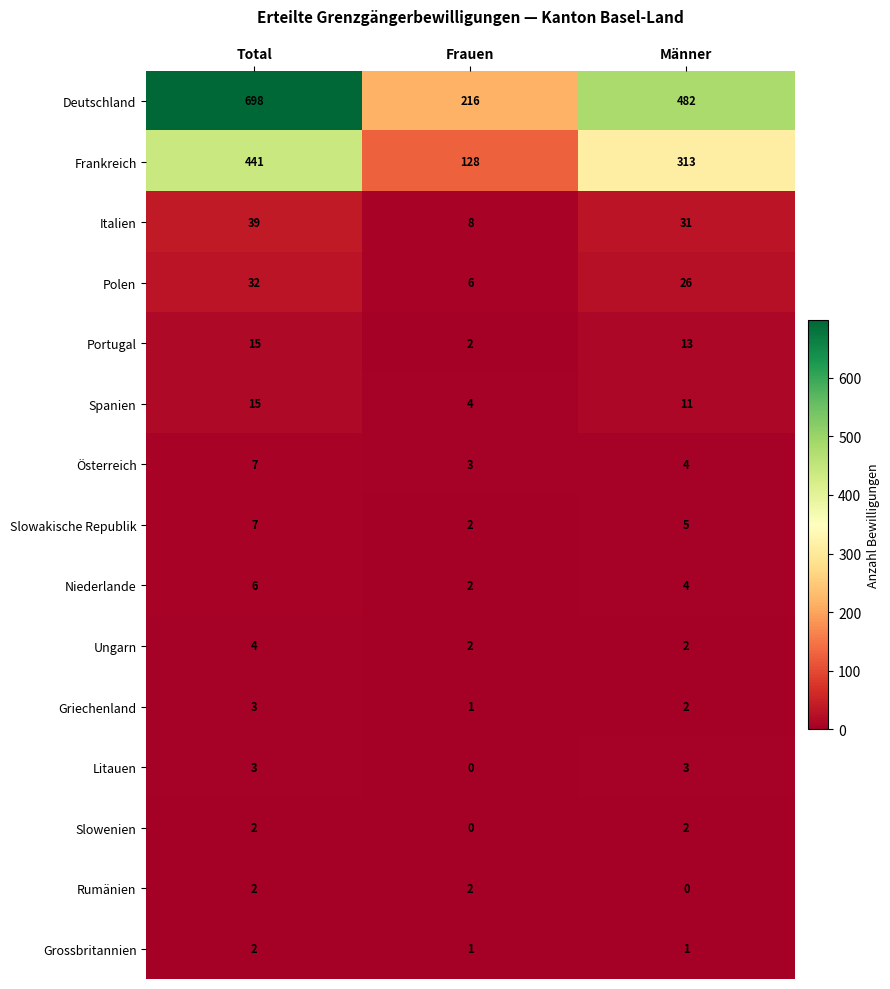

Which series has the widest spread of values?

Deutschland